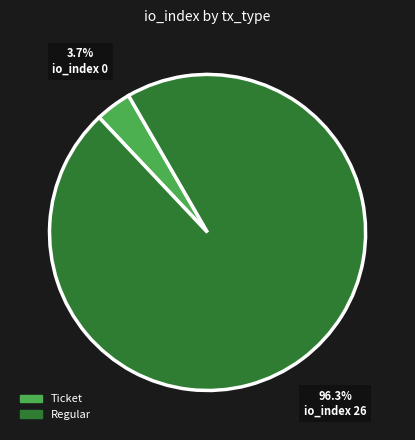

To the nearest percent, what is the difference between the largest and smallest slice percentages?

93%